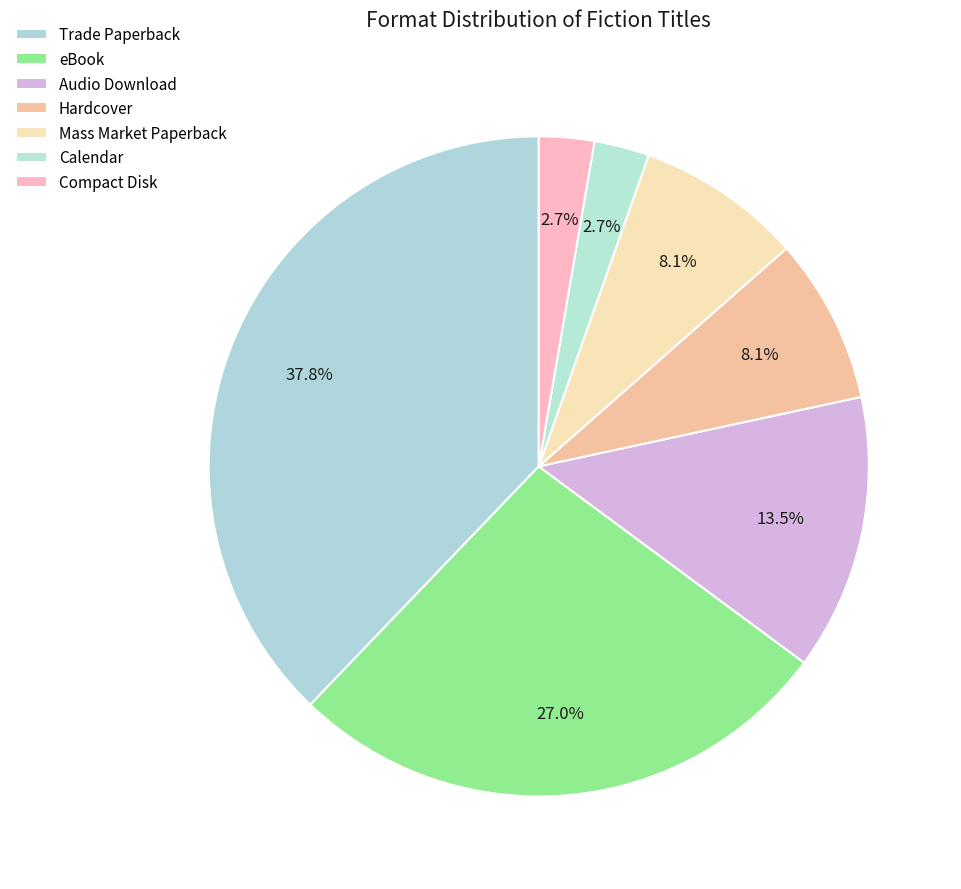

What percentage is the Audio Download slice, to the nearest percent?

14%